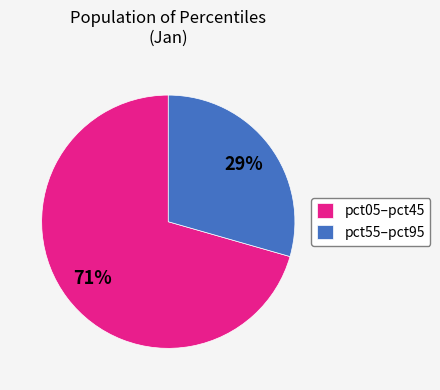

Do pct05–pct45 and pct55–pct95 together represent more than half of the pie?

Yes